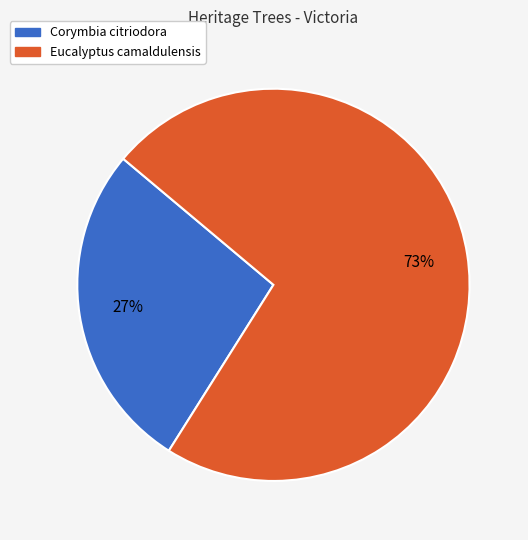

Does Eucalyptus camaldulensis account for over 50% of the chart?

Yes